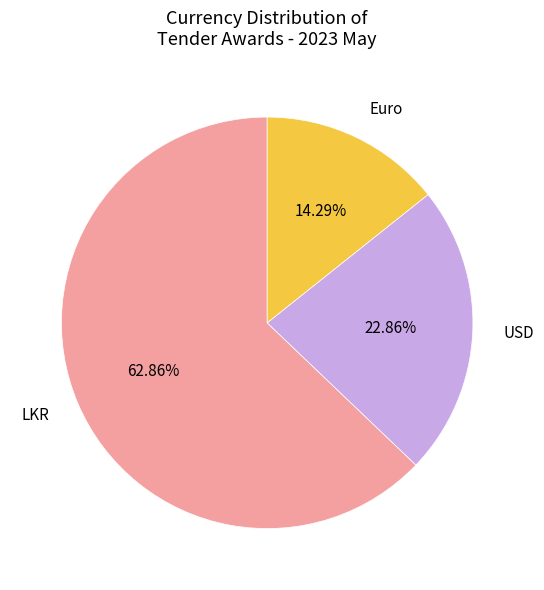

What is the majority slice?

LKR